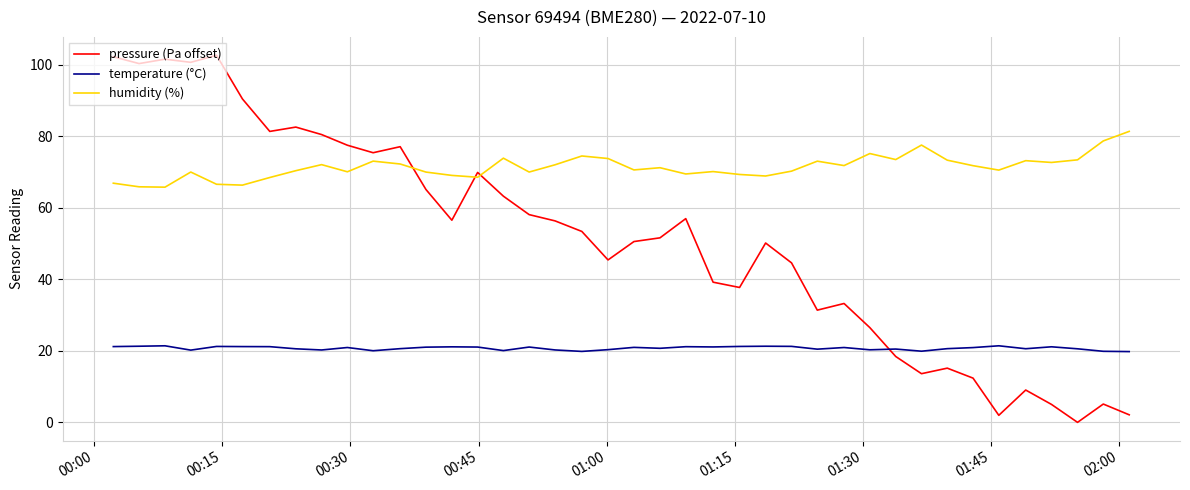

How many times do pressure (Pa offset) and temperature (°C) cross each other?

1